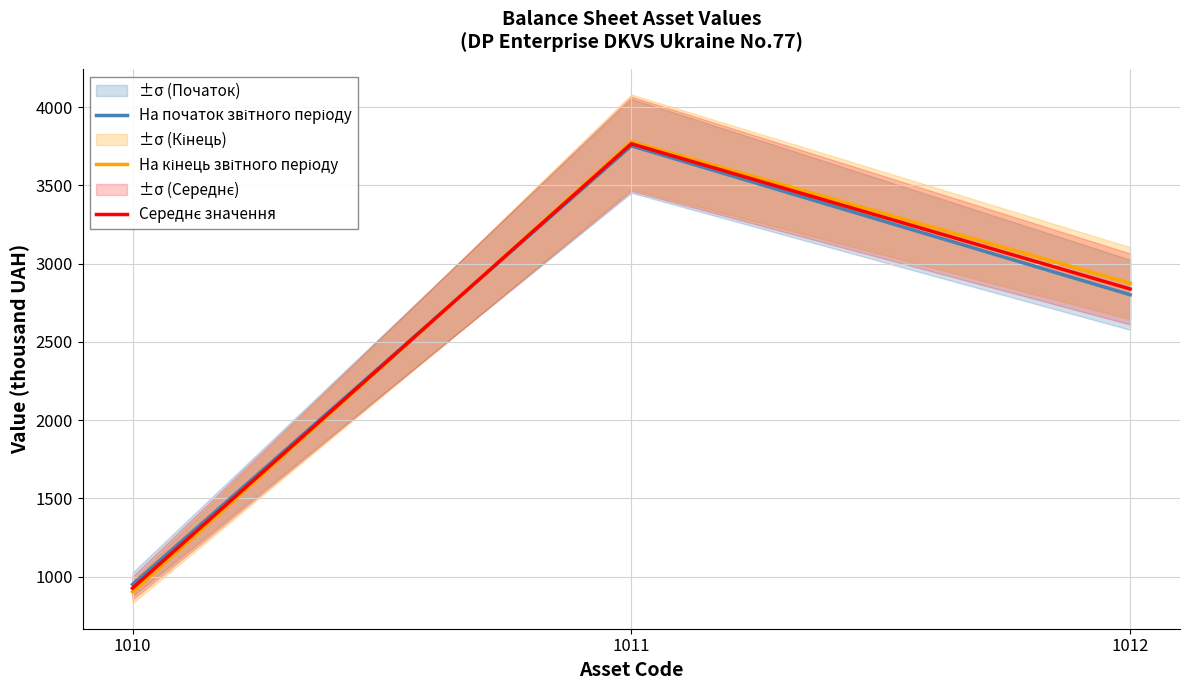

At which label is На початок звітного періоду closest to 2351?

1012